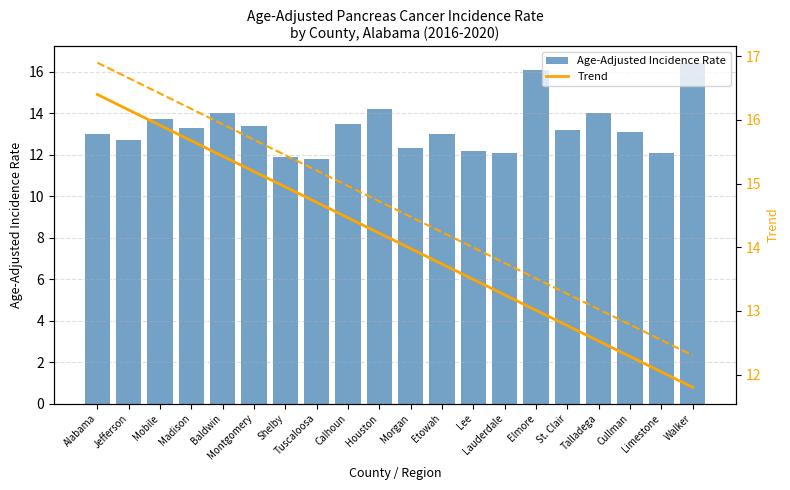

What is the difference between the second highest and second lowest values in the Age-Adjusted Incidence Rate series?

4.2